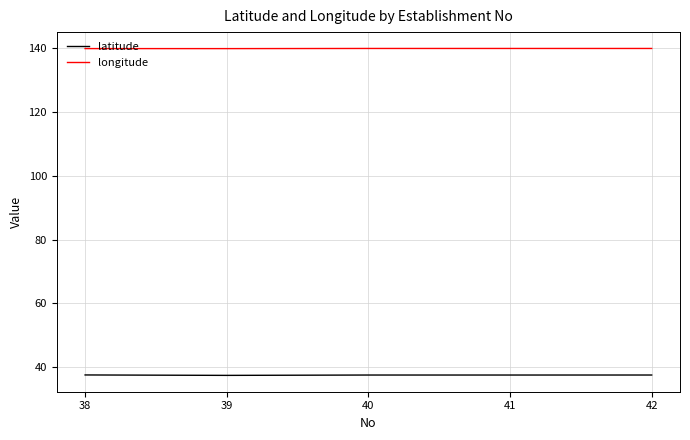

At how many categories does at least one series exceed 37?

5